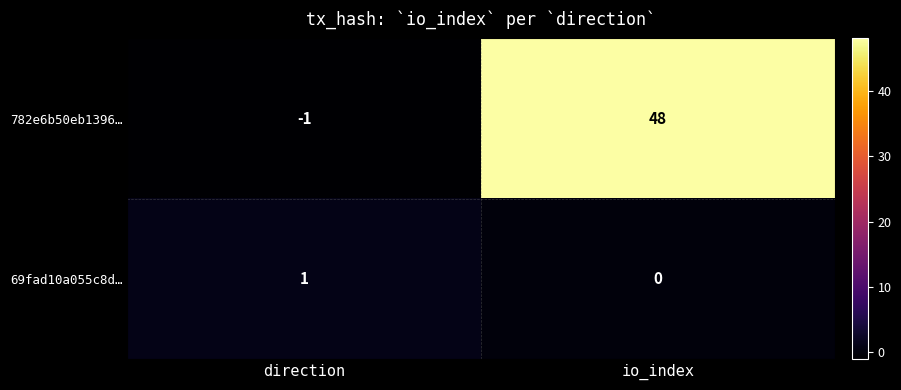

List the labels in order of 782e6b50eb1396… value, smallest first.

direction, io_index